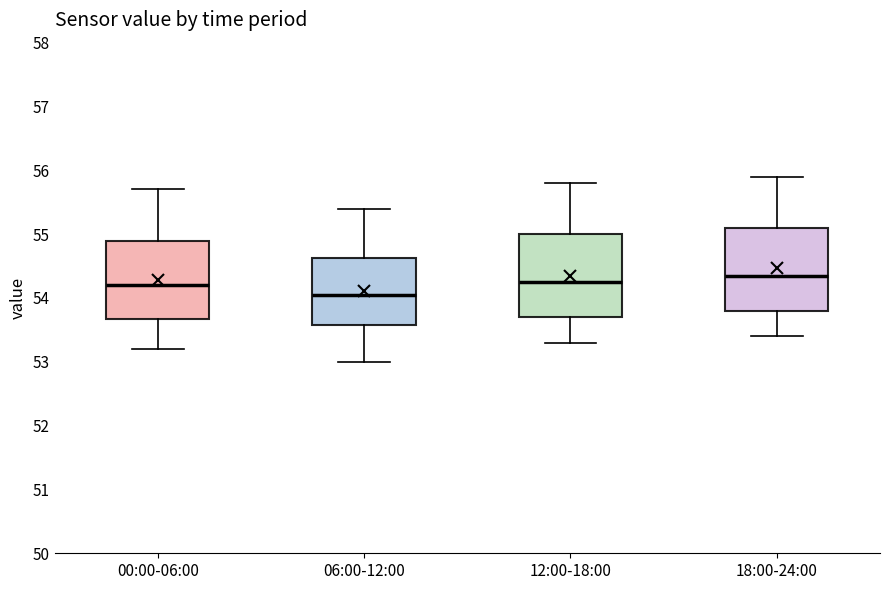

Reading left to right, transcribe this box plot: for each box, give where its median line is, the range the box spans, and where its two whiskers end, as read against the y-axis. The values are not printed on the chart, so give them approximately, as read against the axis.

00:00-06:00: median 54.2, box 53.7 to 54.9, whiskers 53.2 to 55.7
06:00-12:00: median 54.1, box 53.6 to 54.6, whiskers 53.0 to 55.4
12:00-18:00: median 54.3, box 53.7 to 55.0, whiskers 53.3 to 55.8
18:00-24:00: median 54.4, box 53.8 to 55.1, whiskers 53.4 to 55.9